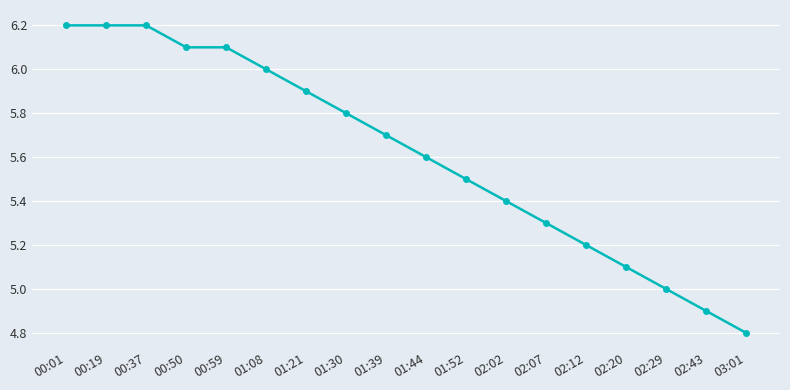

Count the number of data series in this chart.

1